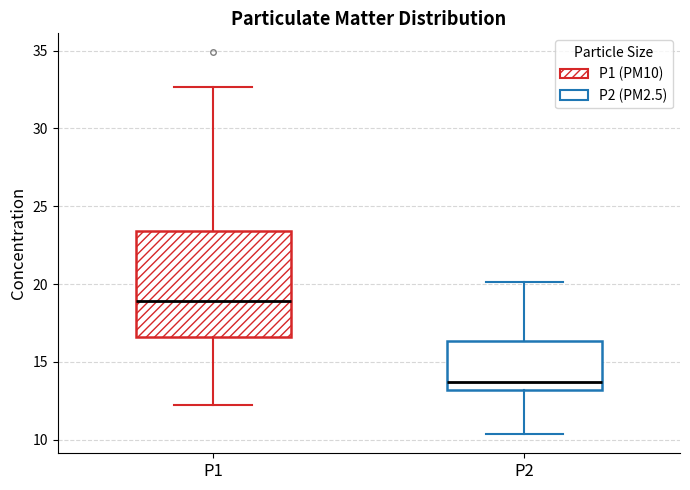

Where does the lower whisker of the box for P2 end on the y-axis? The values are not printed on the chart, so give them approximately, as read against the axis.

10.5